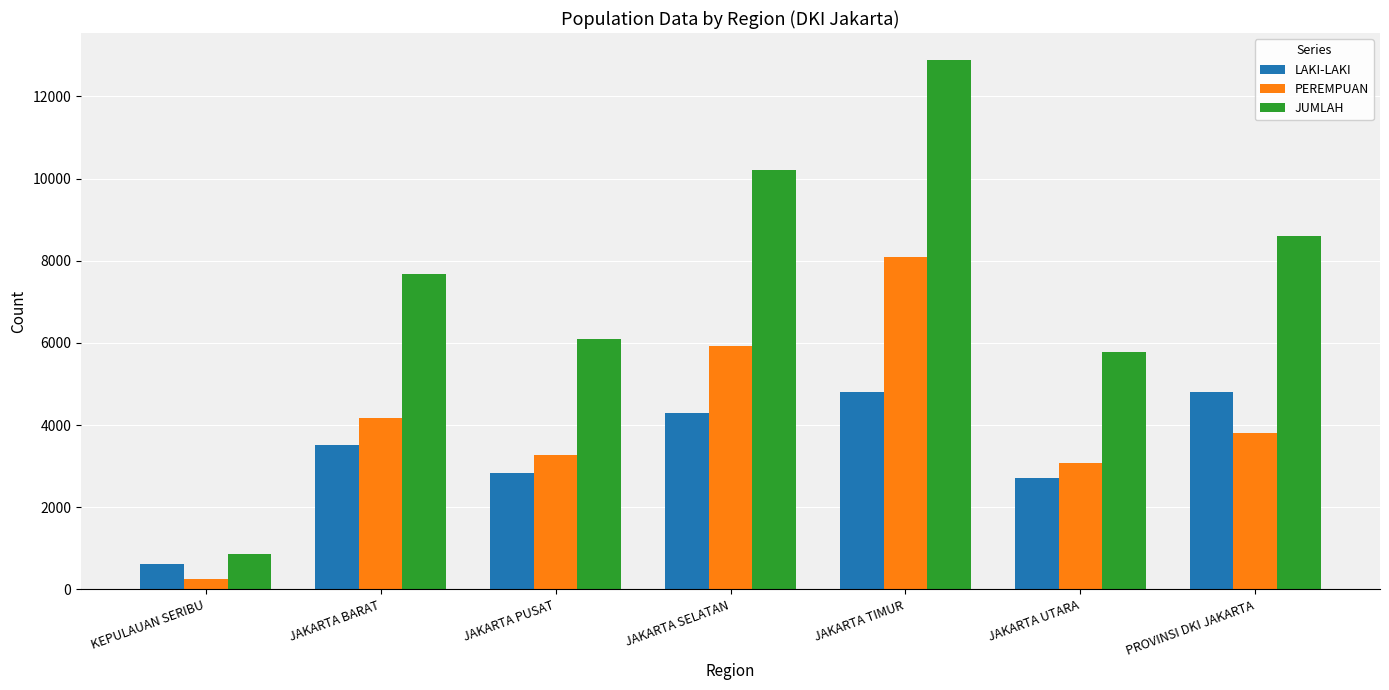

How many groups of bars are there?

7